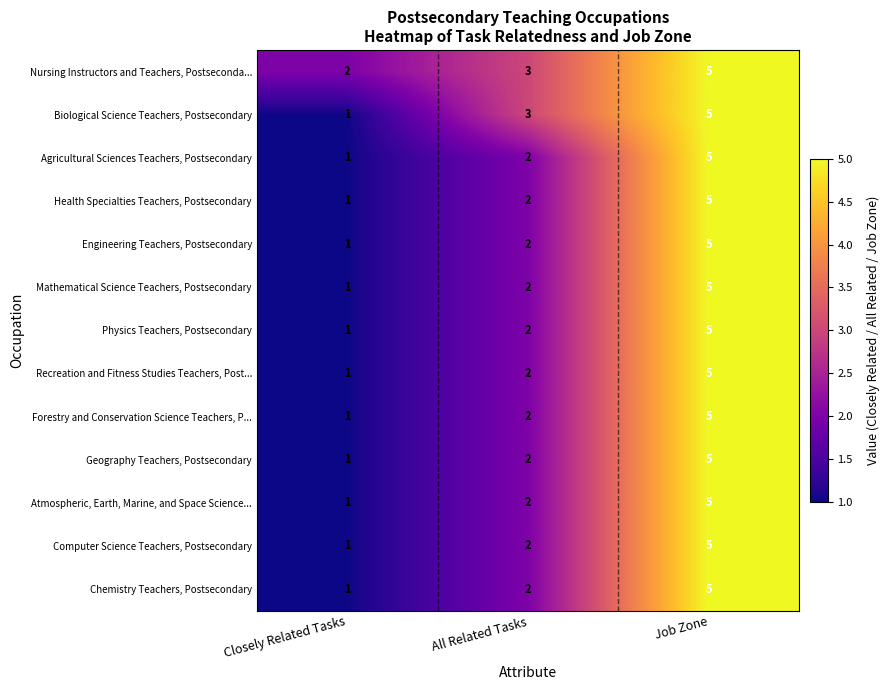

Where is Computer Science Teachers, Postsecondary nearest to the value 3?

All Related Tasks